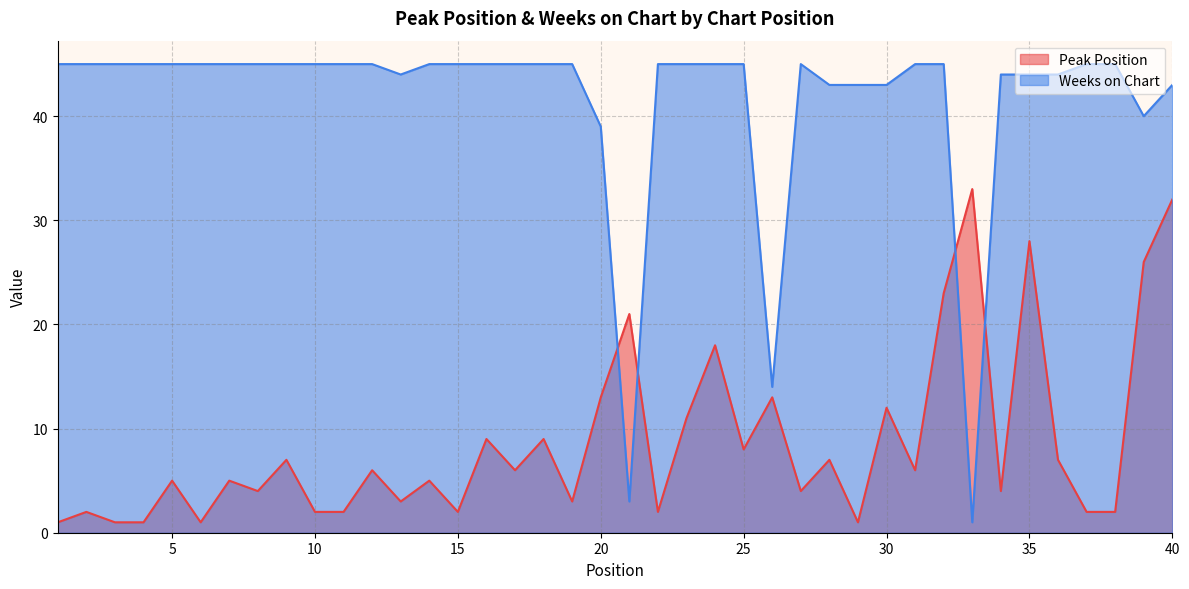

What is the difference between the maximum and second lowest values in the Weeks on Chart series?

42